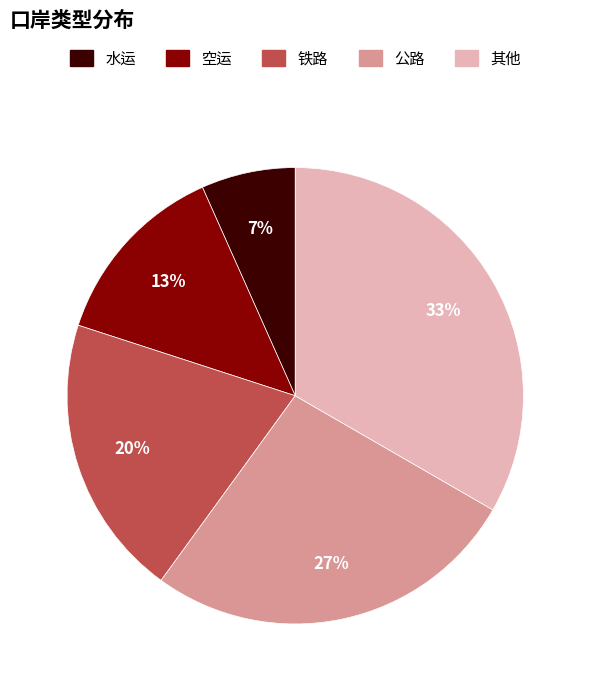

Between 公路 and 其他, which is larger?

其他